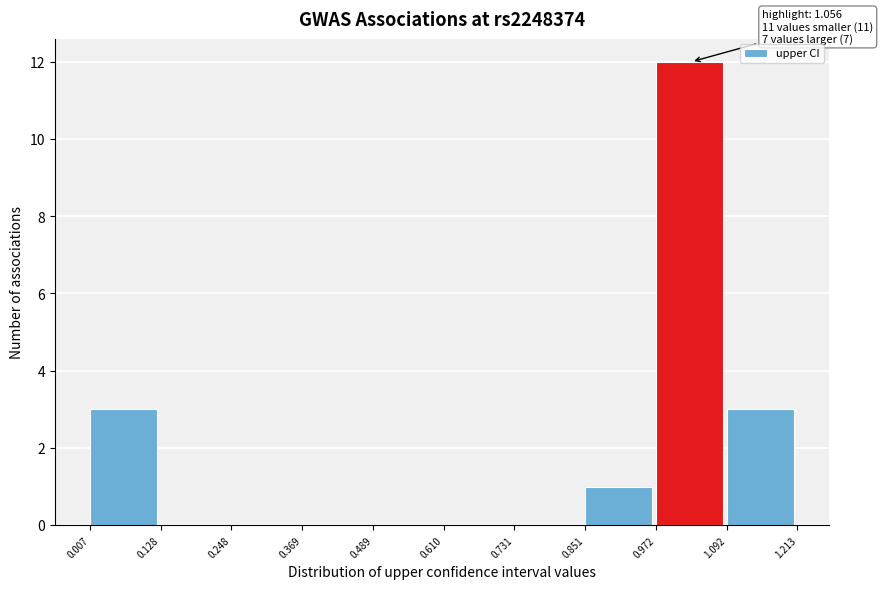

Which range on the x-axis has the tallest bar?

0.972 to 1.092